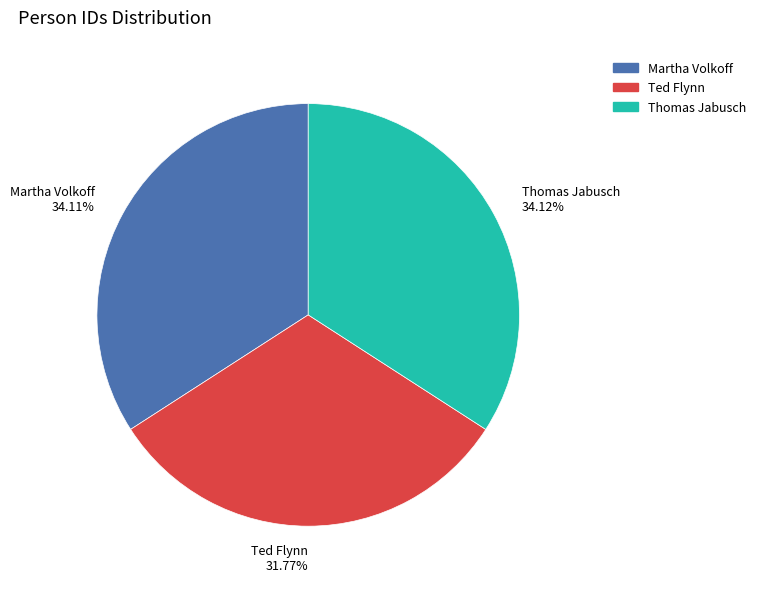

Count the number of slices in the pie.

3